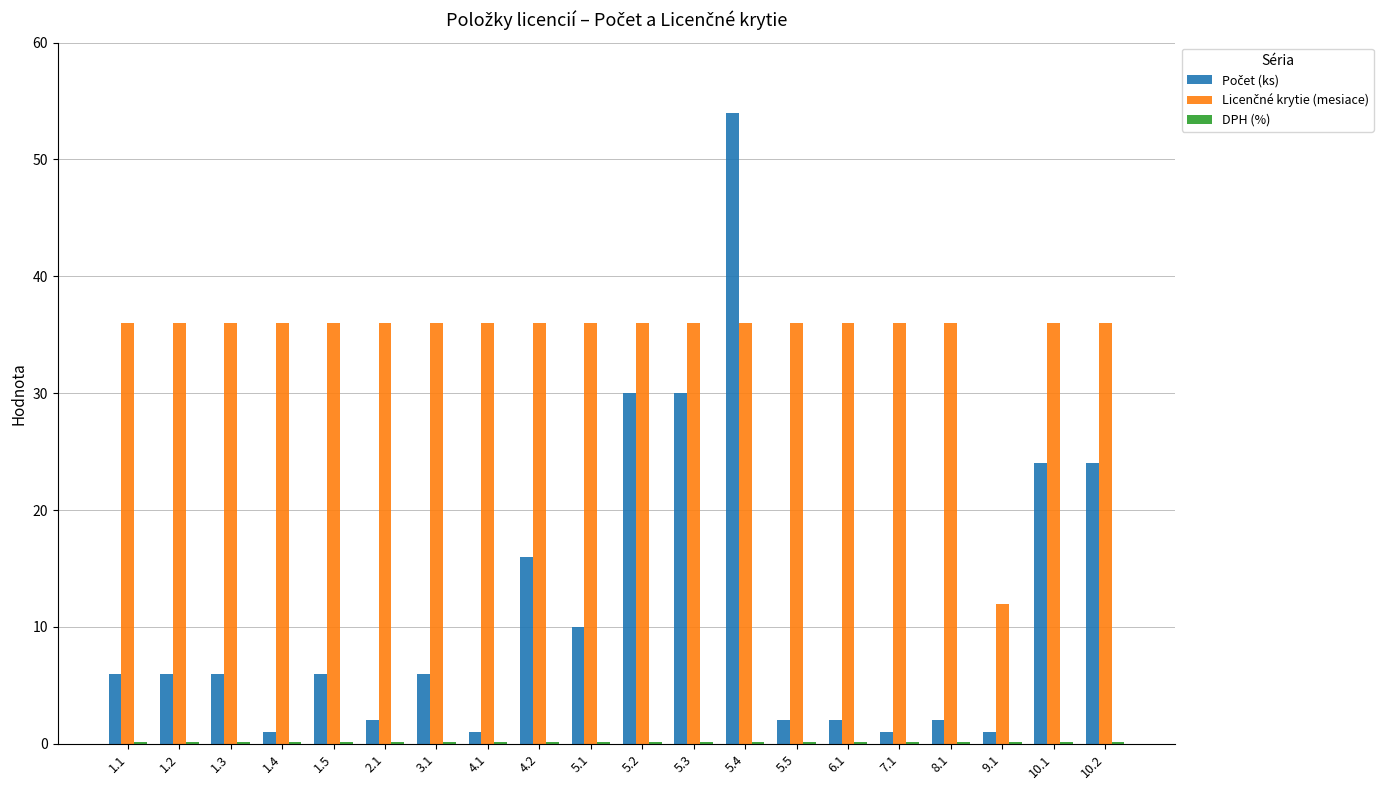

What is the maximum value shown in the chart?

54.0